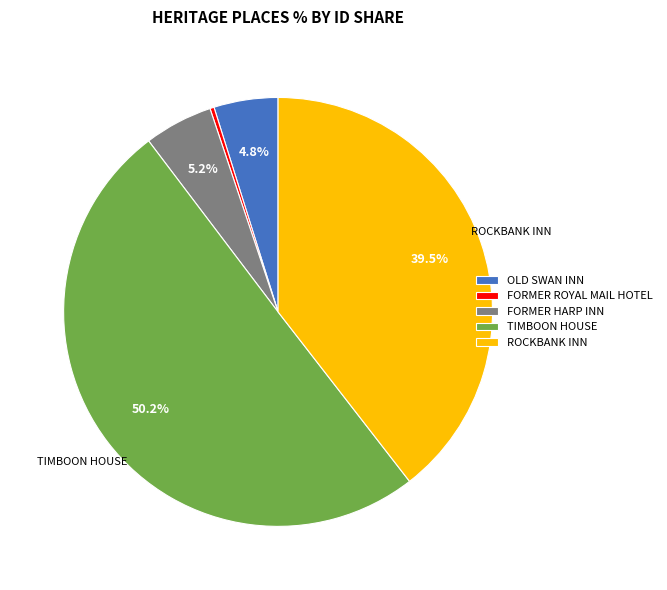

Does ROCKBANK INN represent more than half of the total?

No